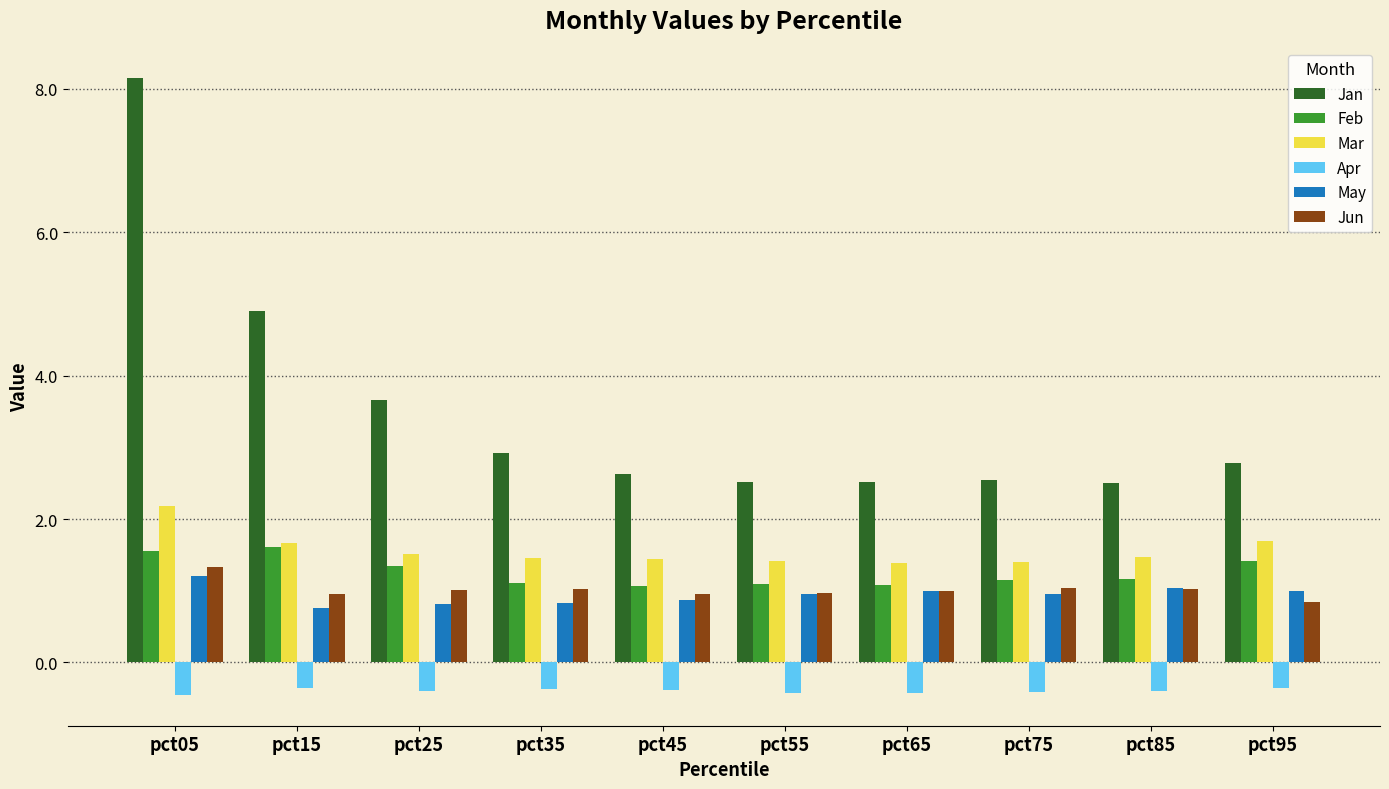

What is the minimum value for May?

0.8